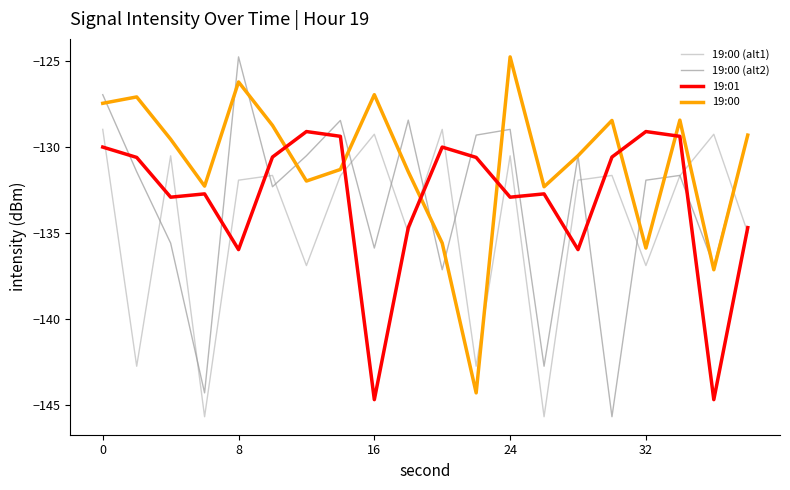

Which series has the largest range (max minus min)?

19:00 (alt2)